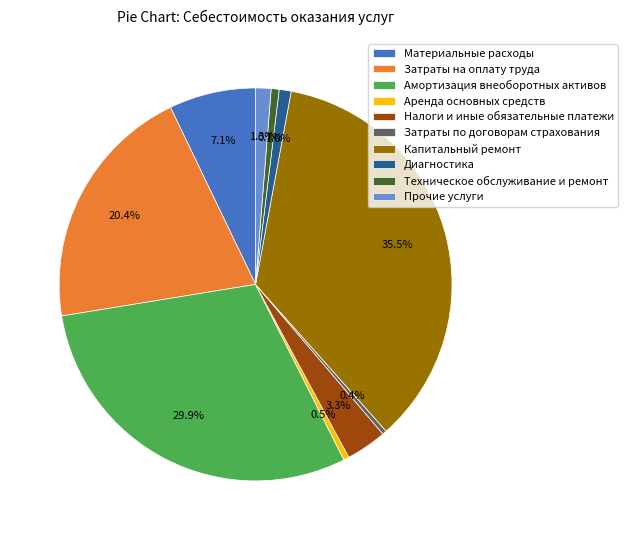

Approximately how many times larger is the value at Капитальный ремонт compared to Аренда основных средств?

78.4